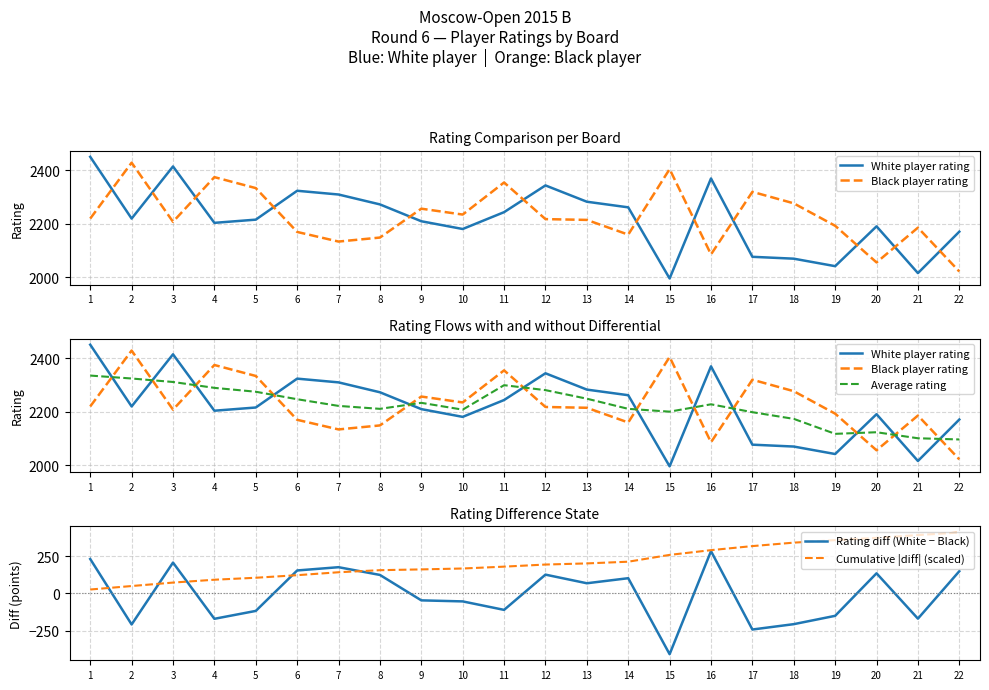

How many lines are shown in the chart?

5